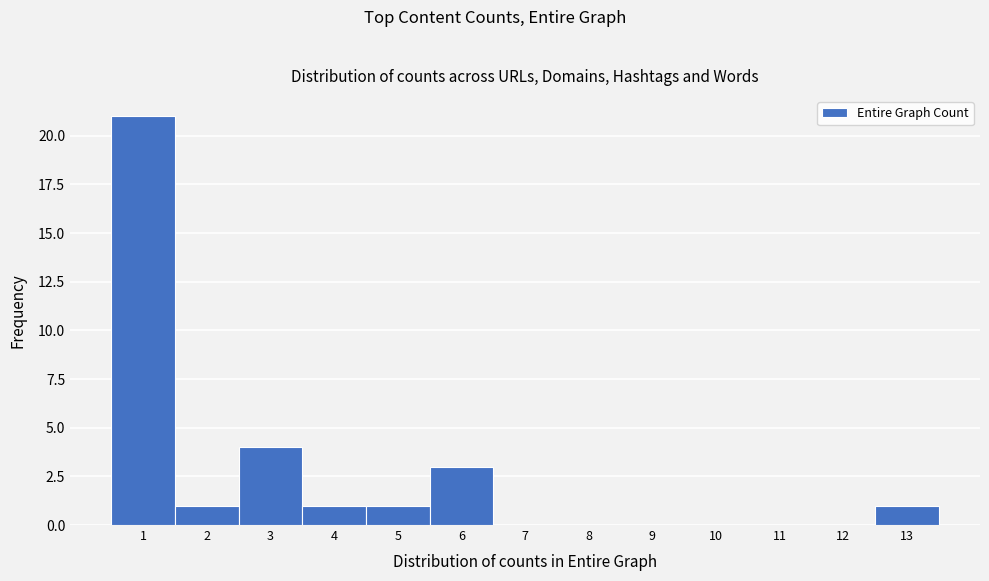

Which range on the x-axis has the tallest bar?

0.5 to 1.5